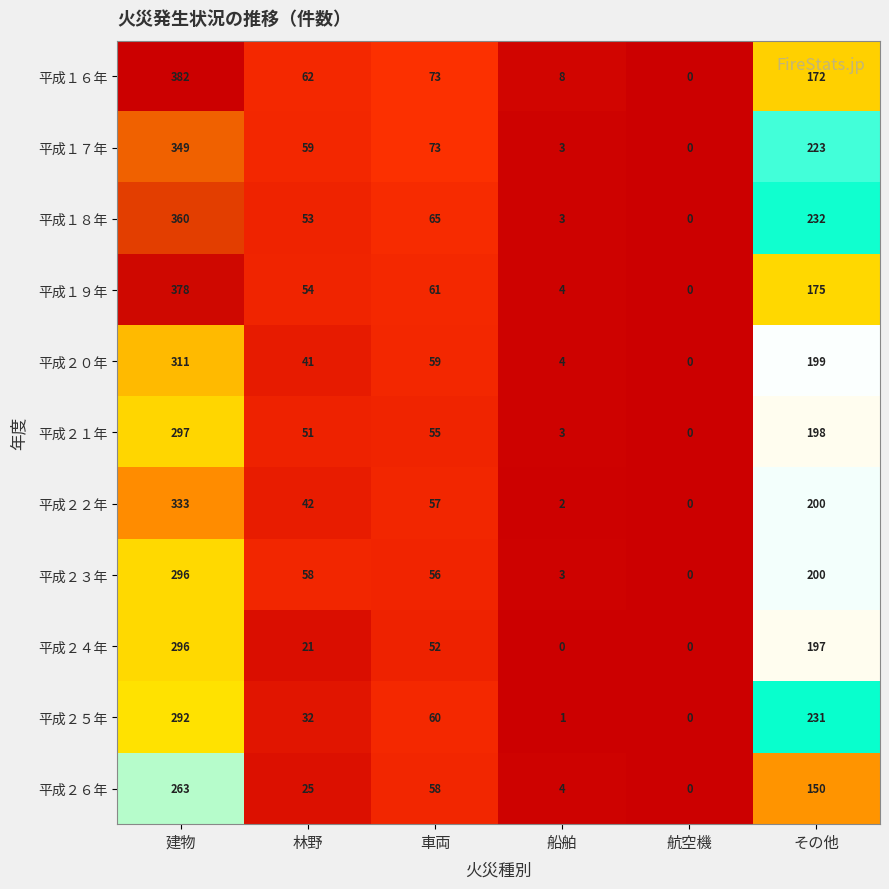

True or false: 平成２１年 has a value of 1 at 船舶.

False